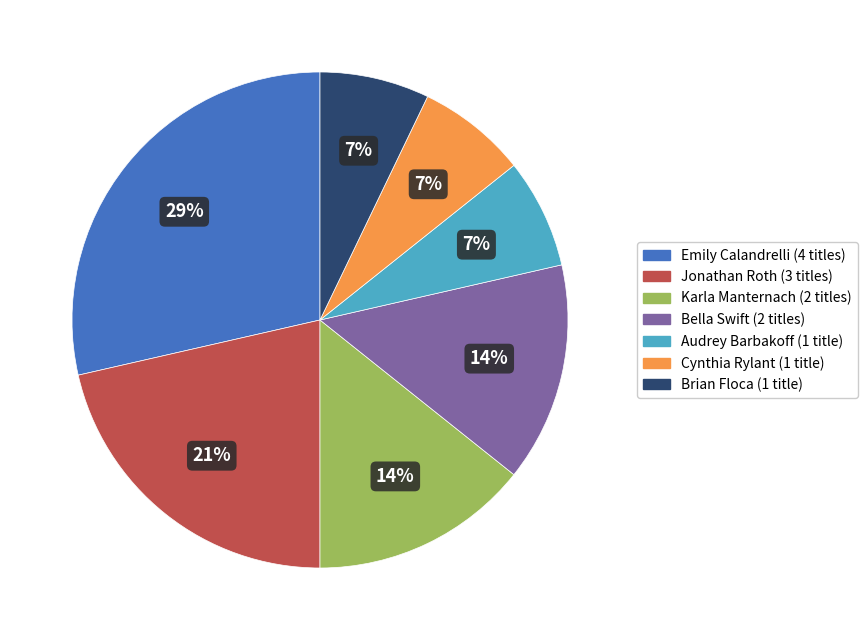

To the nearest percent, what is the average slice percentage?

14%